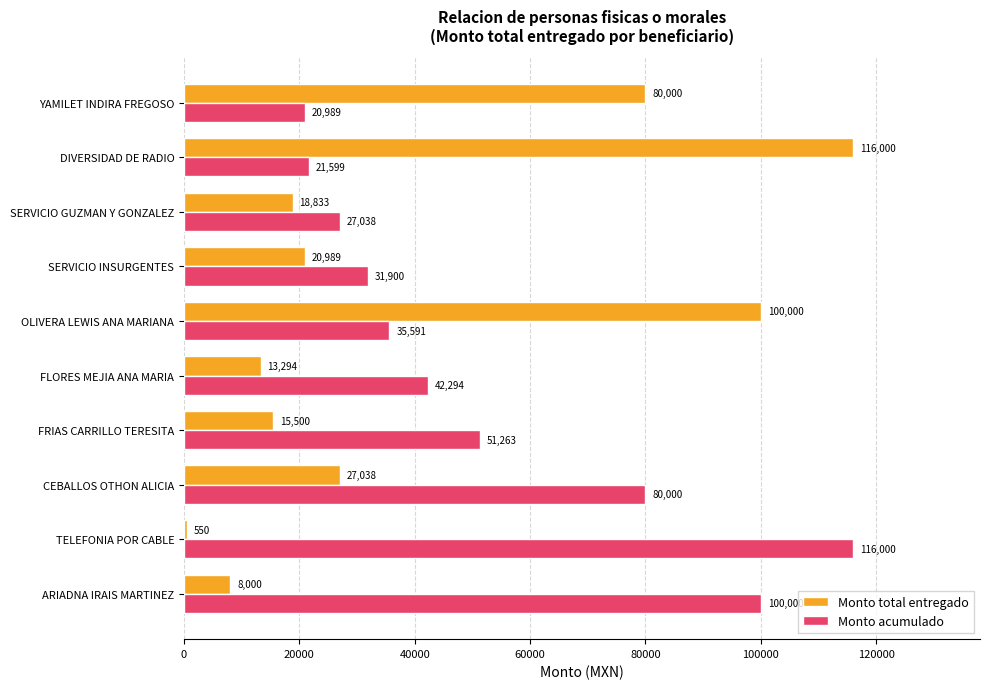

What value does the Monto total entregado series have at SERVICIO GUZMAN Y GONZALEZ?

18833.0